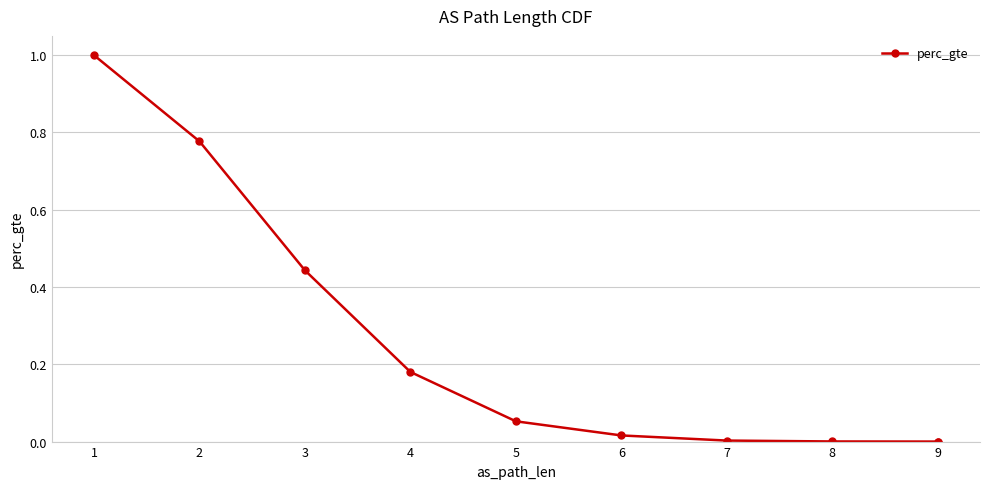

True or false: the data shows 0.4 at 9.

False